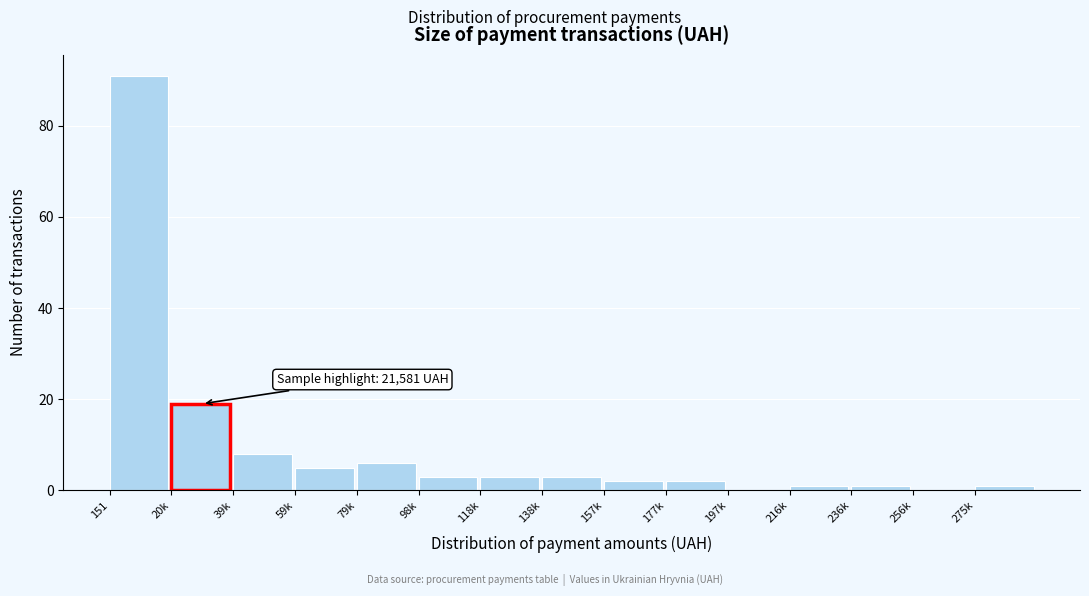

Reading left to right, extract all data points from this chart.

151=91	20k=19	39k=8	59k=5	79k=6	98k=3	118k=3	138k=3	157k=2	177k=2	197k=0	216k=1	236k=1	256k=0	275k=1